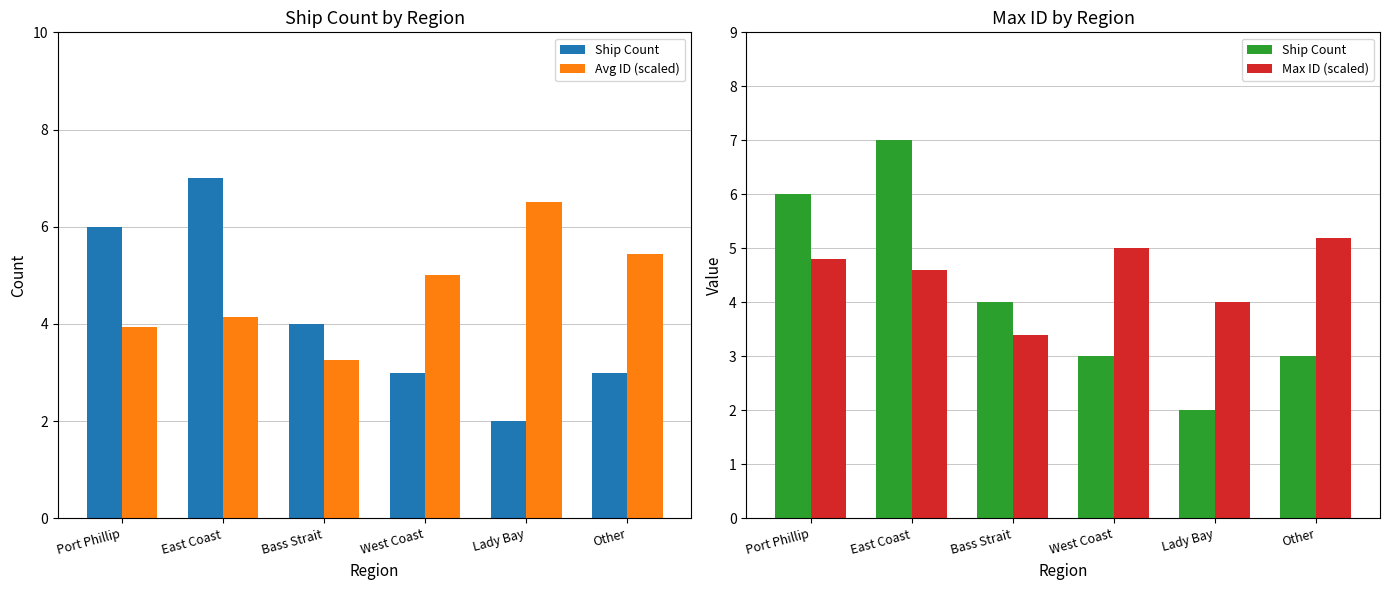

What is the difference between the maximum and minimum values in the Ship Count series?

5.0